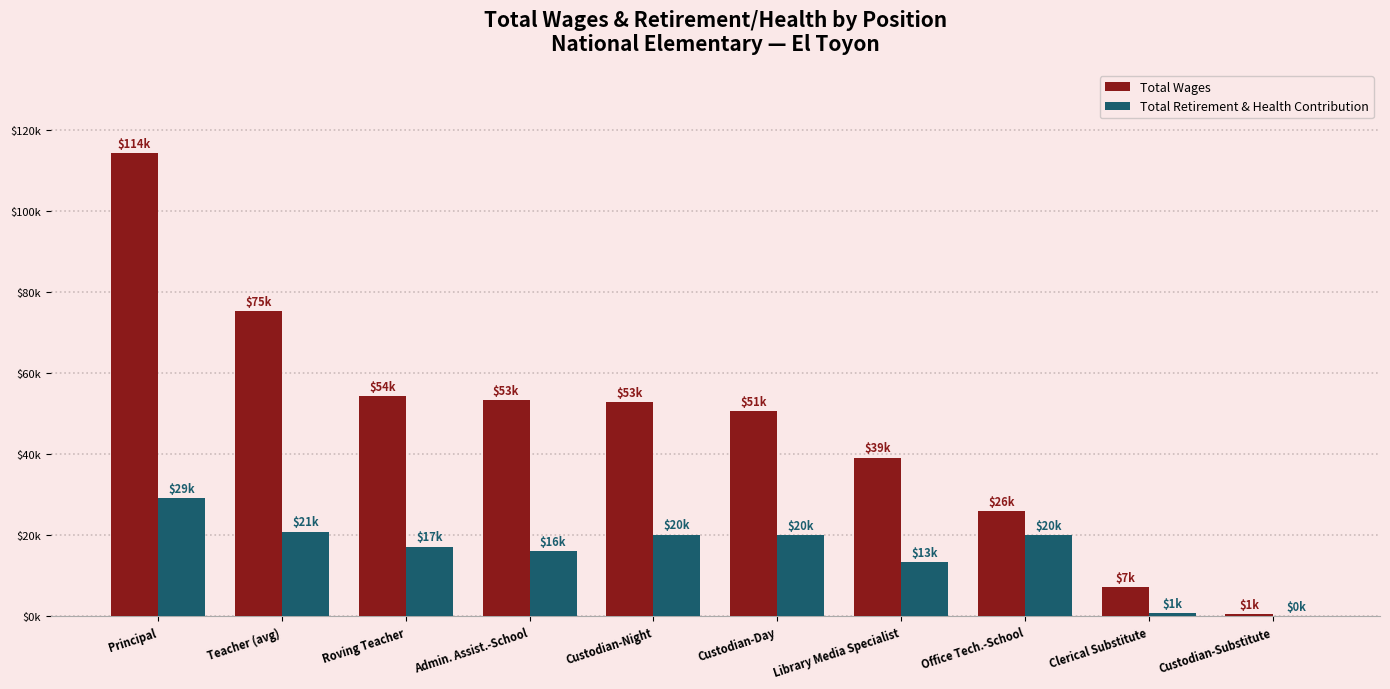

What is the difference between the maximum and minimum values in the Total Wages series?

113621.0